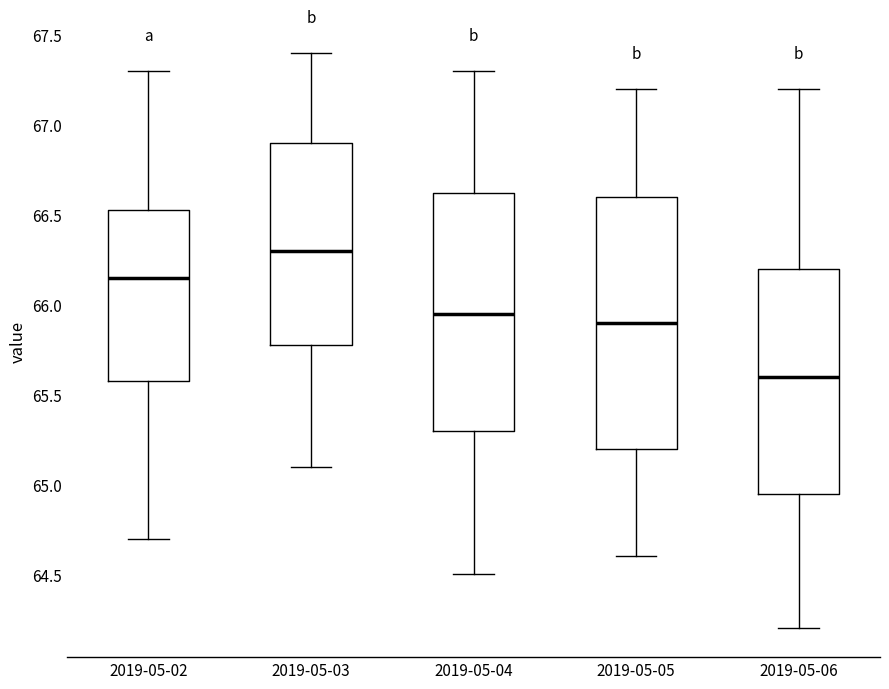

Comparing the boxes themselves (not the whiskers), which one is the tallest?

2019-05-05